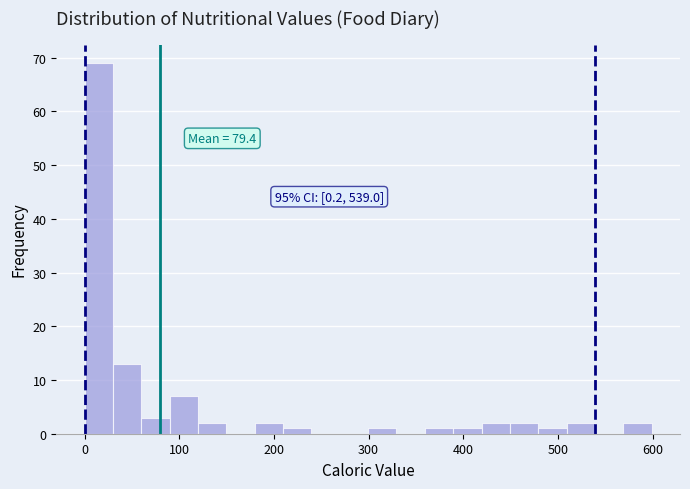

Around what value on the x-axis is the tallest bar? Give the approximate position of its centre, as read against the axis.

20